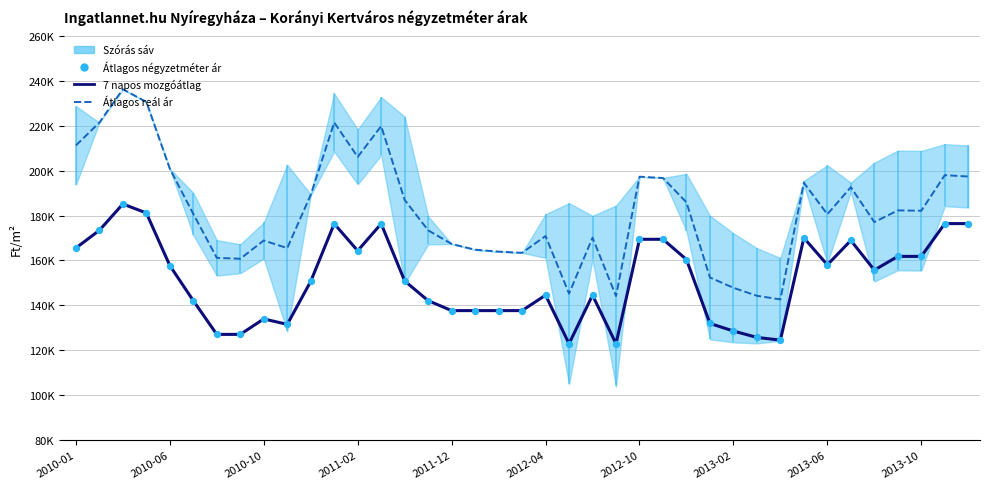

Which series has the largest Y range (max minus min)?

Átlagos reál ár